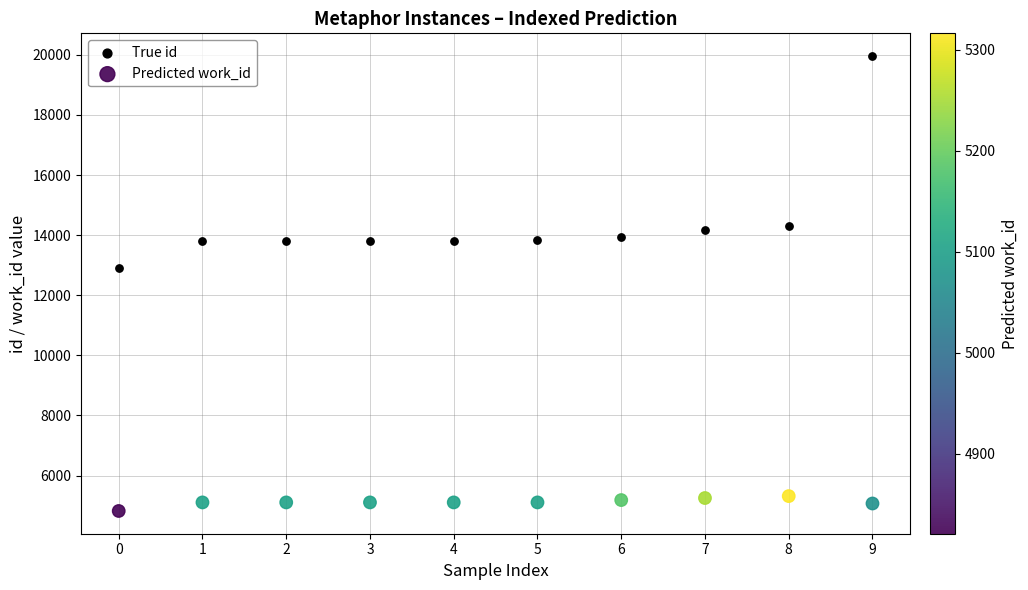

Which series contains the lowest Y value?

Predicted work_id